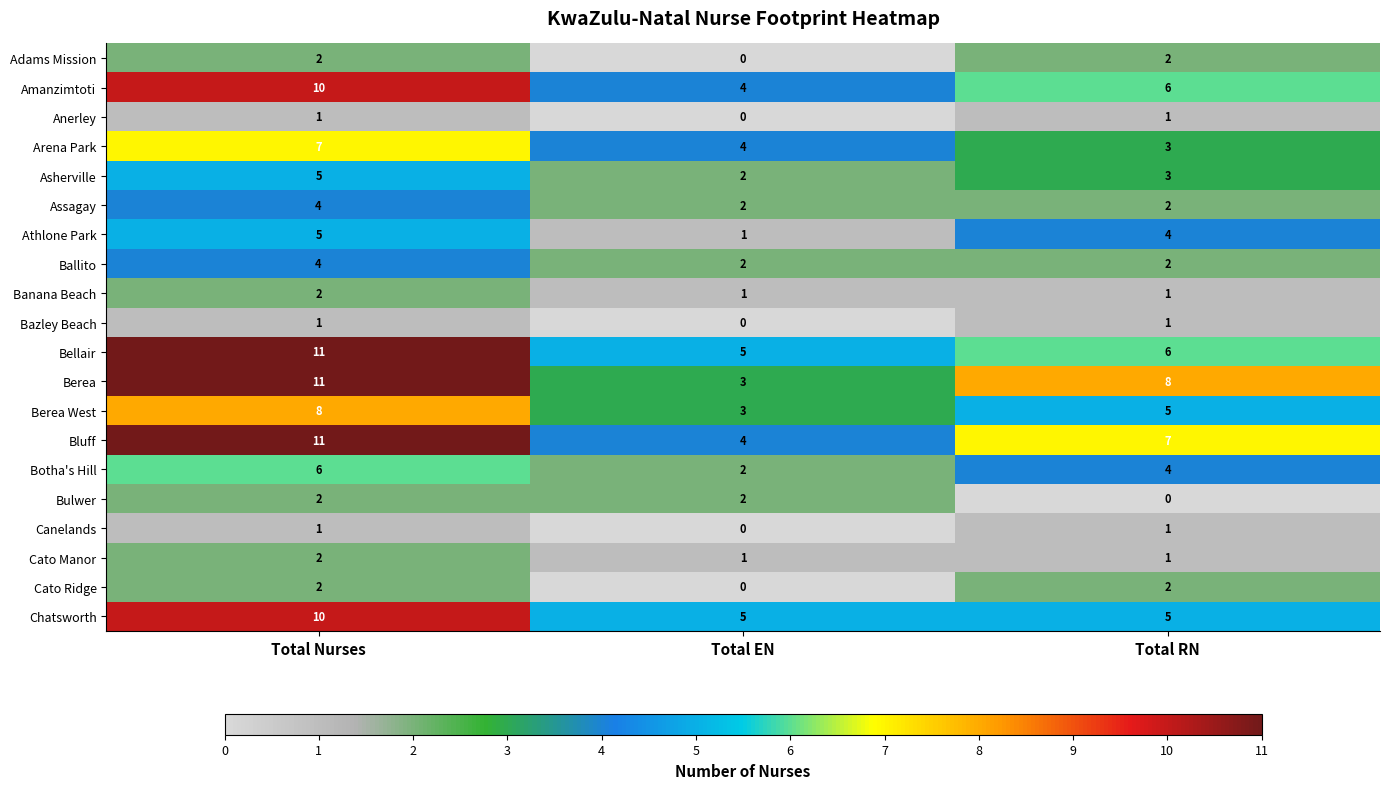

What is the average value of the Botha's Hill series?

4